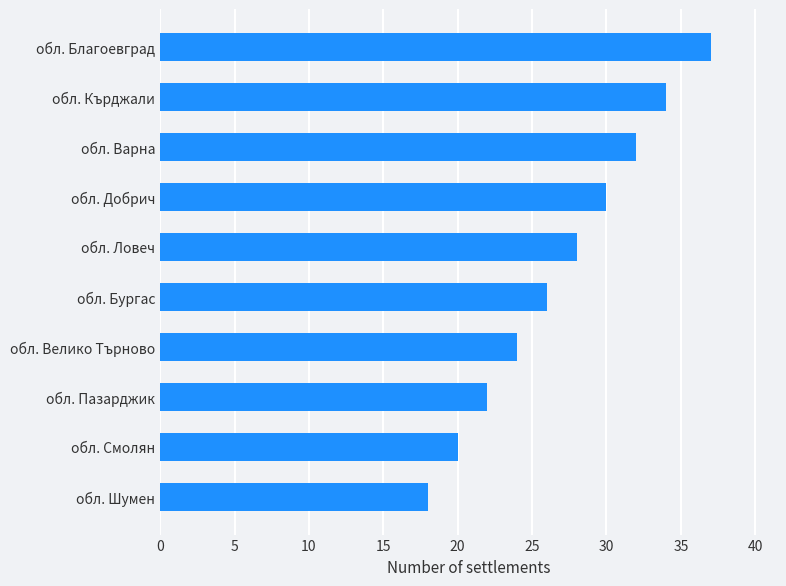

What is the difference between the maximum and second lowest values?

17